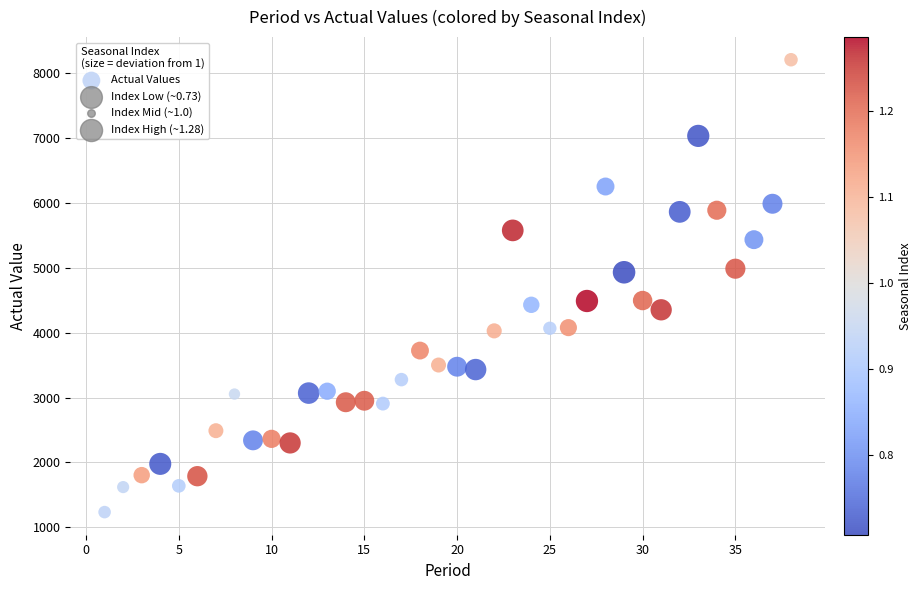

What is the range of Y values (max minus min)?

6979